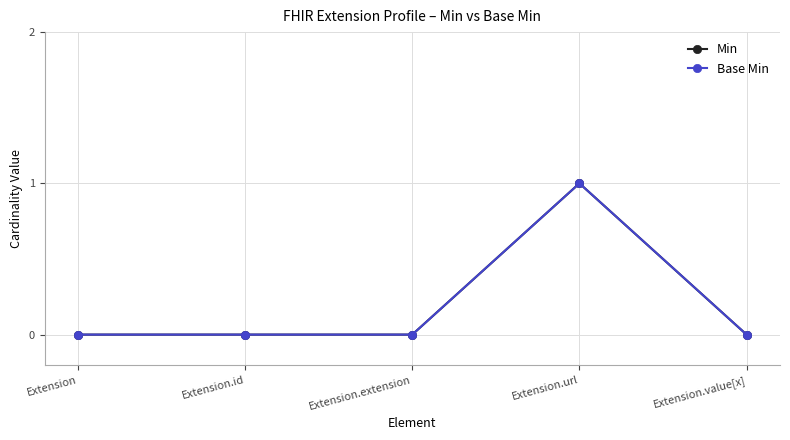

Reading left to right, transcribe all the data shown in this chart.

Min: 0	0	0	1	0
Base Min: 0	0	0	1	0